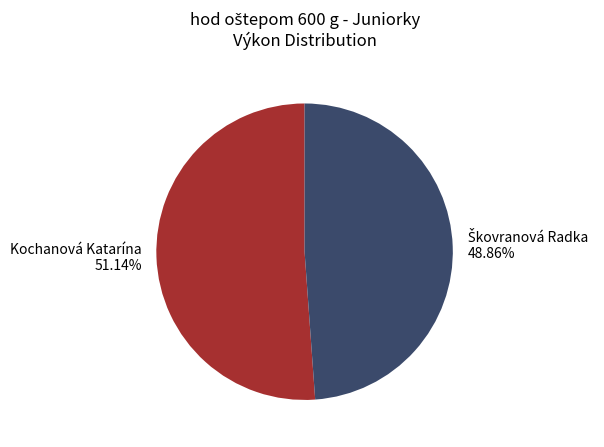

Is Kochanová Katarína the majority of the pie?

Yes